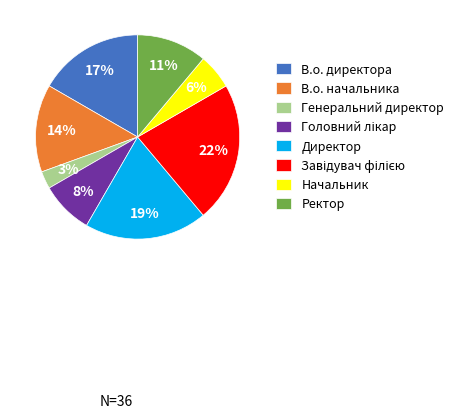

Combined, do В.о. начальника and Начальник account for over 50%?

No